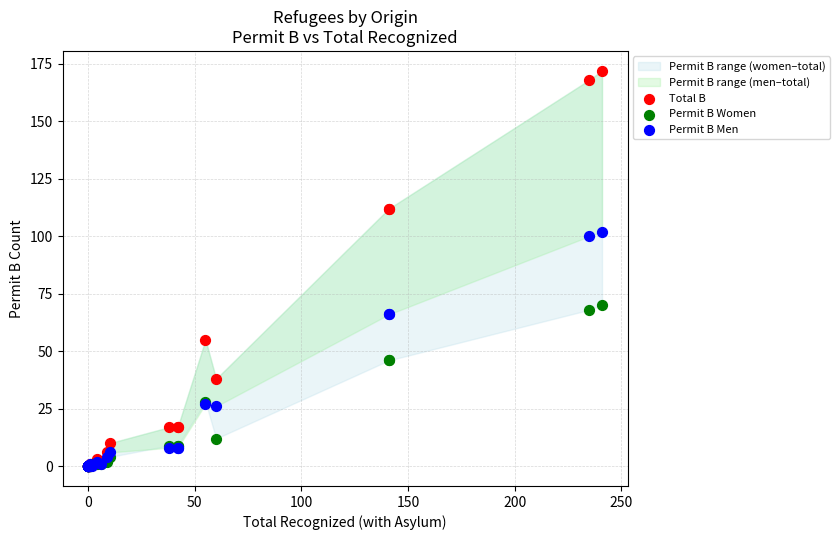

Across all series, what Y value is closest to 86?

100